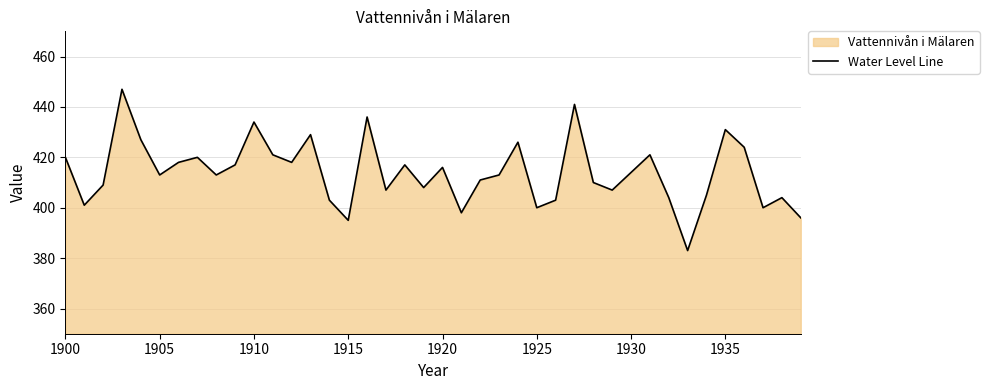

What is the difference between the maximum and minimum values?

64